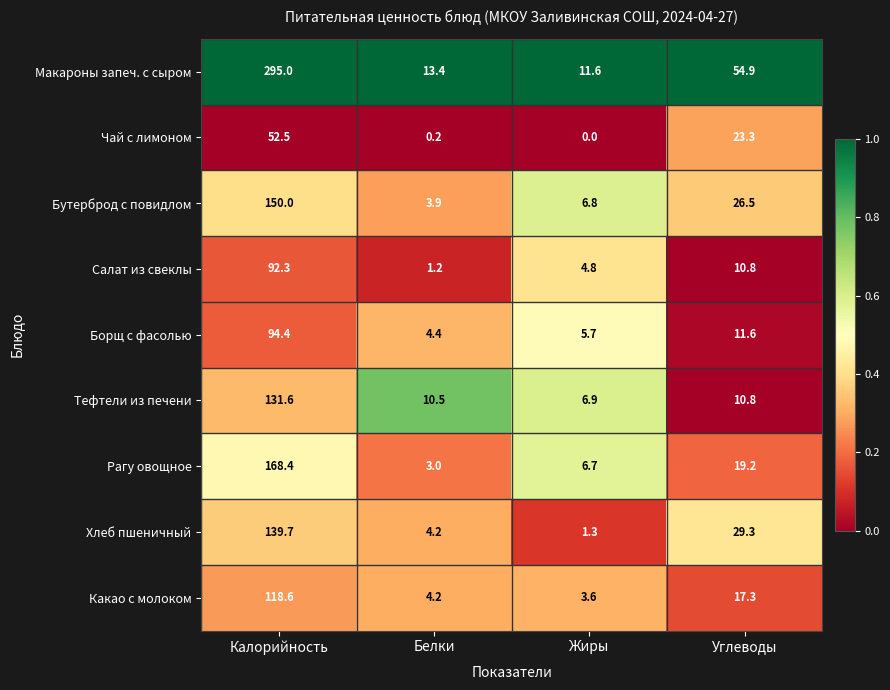

Which label corresponds to the largest value in the chart?

Калорийность